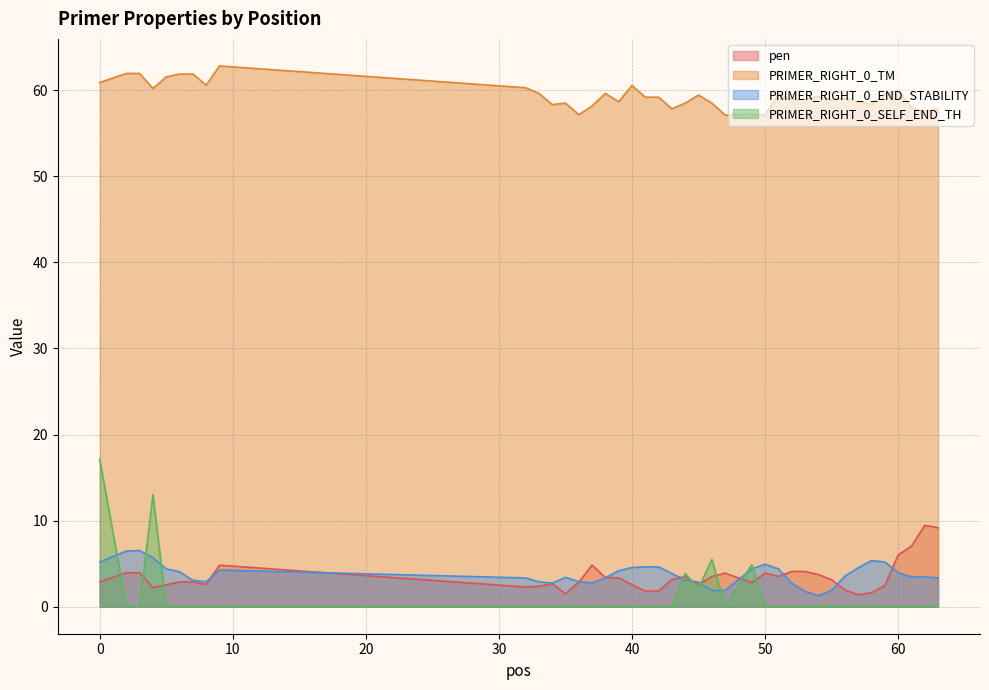

Which series has the largest range (max minus min)?

PRIMER_RIGHT_0_SELF_END_TH